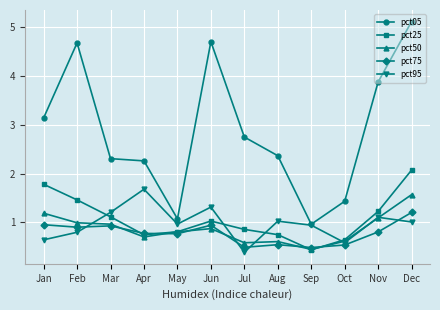

At which label does pct25 reach its minimum?

Sep